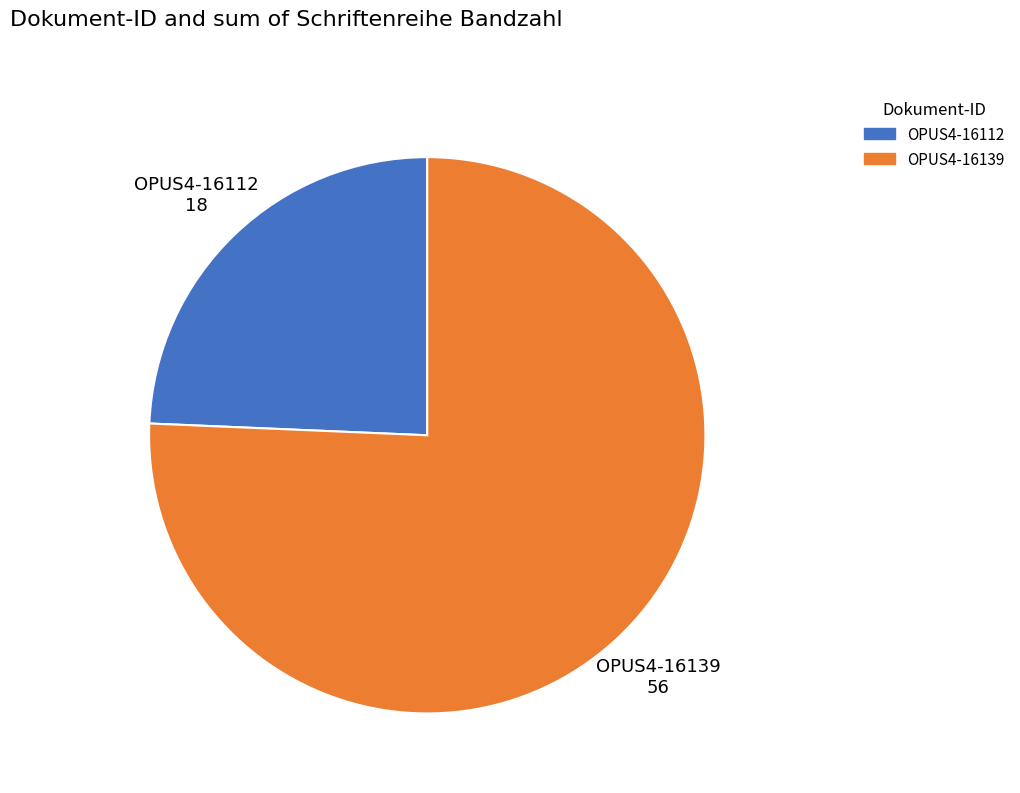

Between OPUS4-16112 and OPUS4-16139, which is larger?

OPUS4-16139